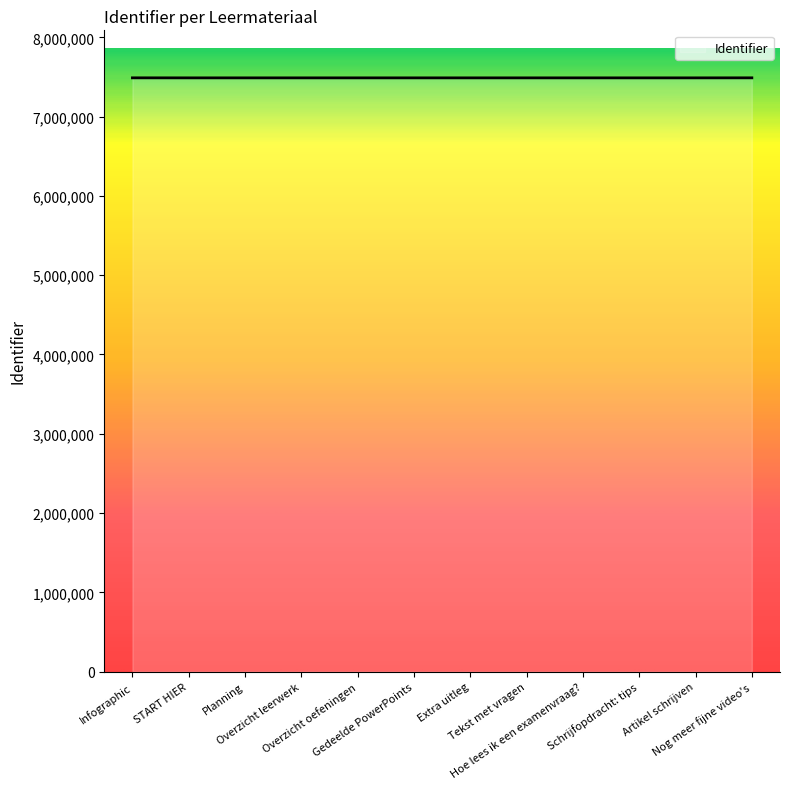

Does the chart have visible grid lines?

No